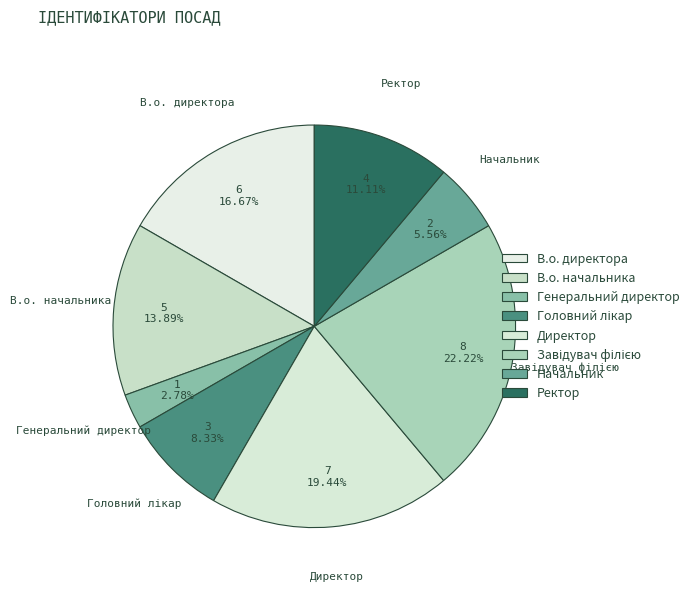

To the nearest percent, what is the combined percentage of Генеральний директор and В.о. начальника?

17%